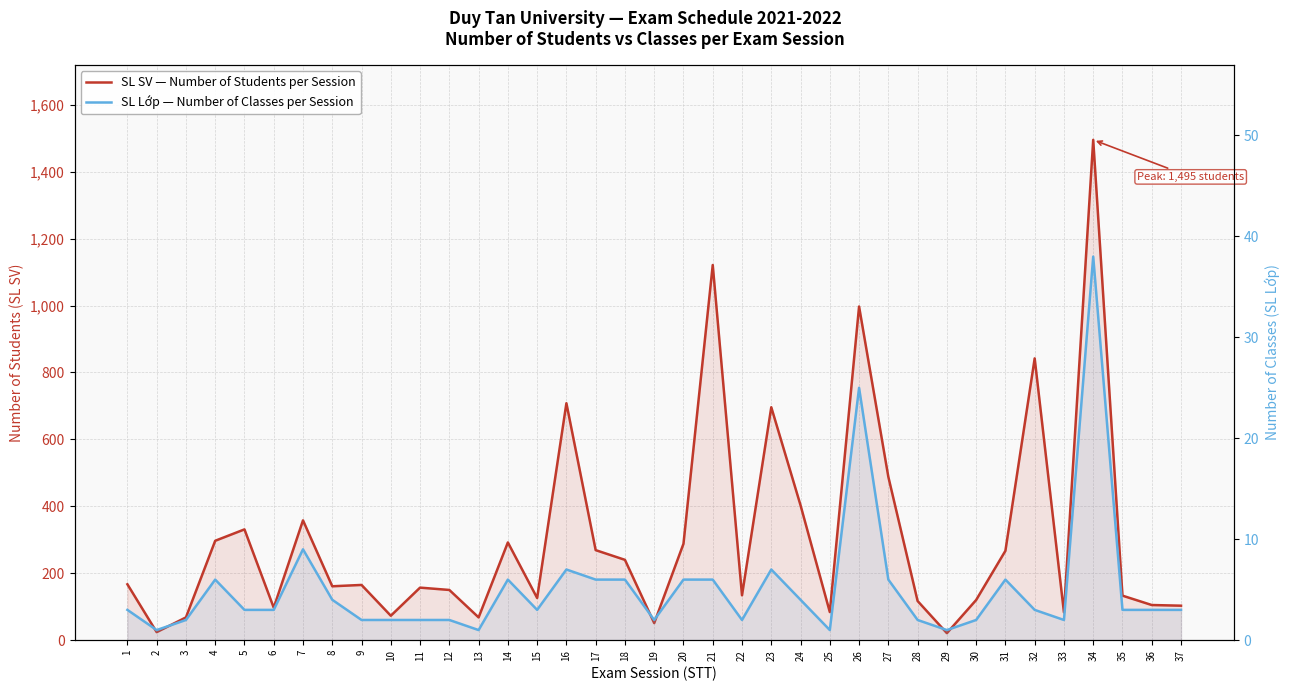

Rank the series at 35 from highest to lowest value.

SL SV — Number of Students per Session, SL Lớp — Number of Classes per Session